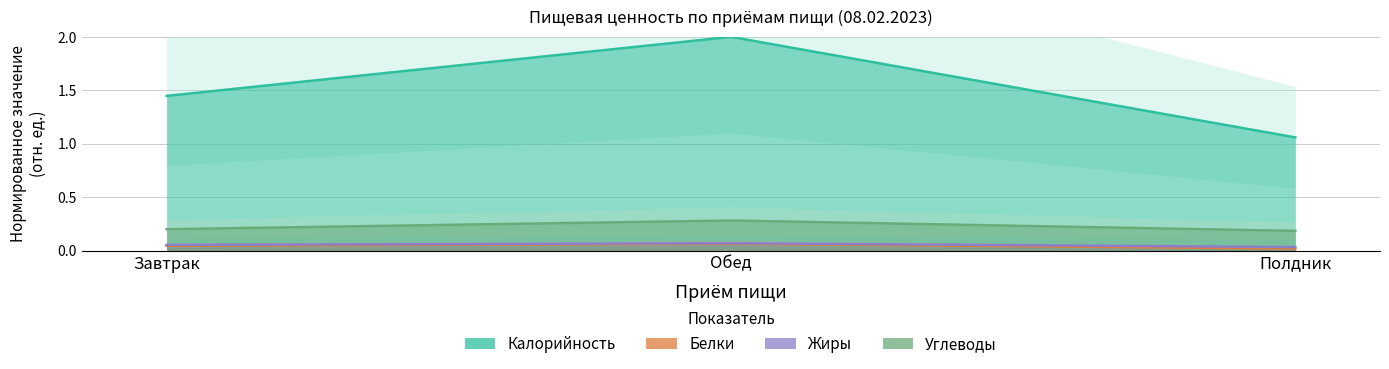

How many distinct data groups are displayed?

4